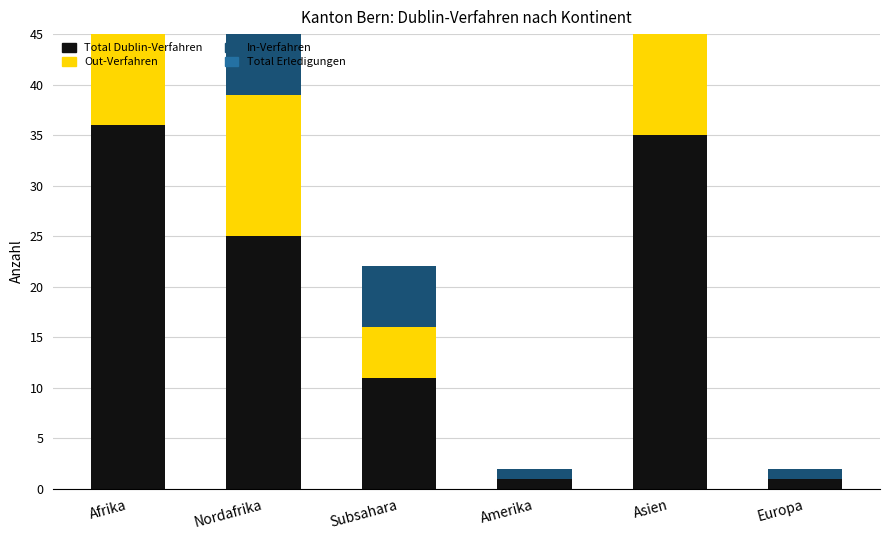

Reading right to left, list all the values displayed in this chart.

Total Dublin-Verfahren: 1	35	1	11	25	36
Out-Verfahren: 0	25	0	5	14	19
In-Verfahren: 1	10	1	6	11	17
Total Erledigungen: 0	20	0	0	13	13